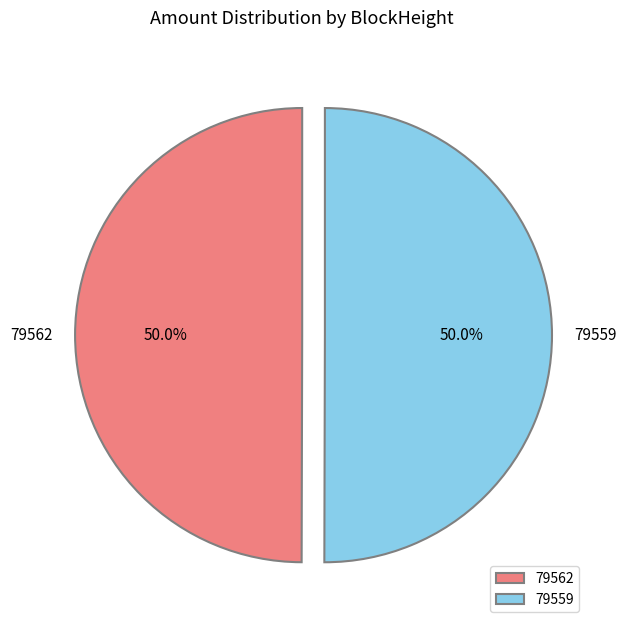

How much of the chart is everything except 79562?

50.0%